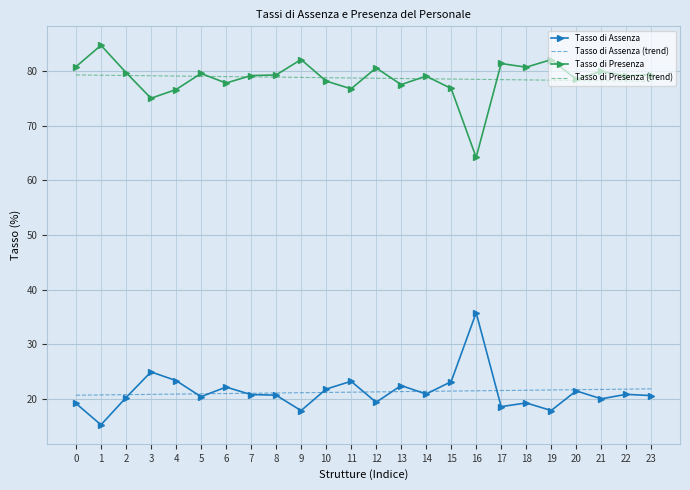

List the series in order of their peak value, highest first.

Tasso di Presenza, Tasso di Presenza (trend), Tasso di Assenza, Tasso di Assenza (trend)